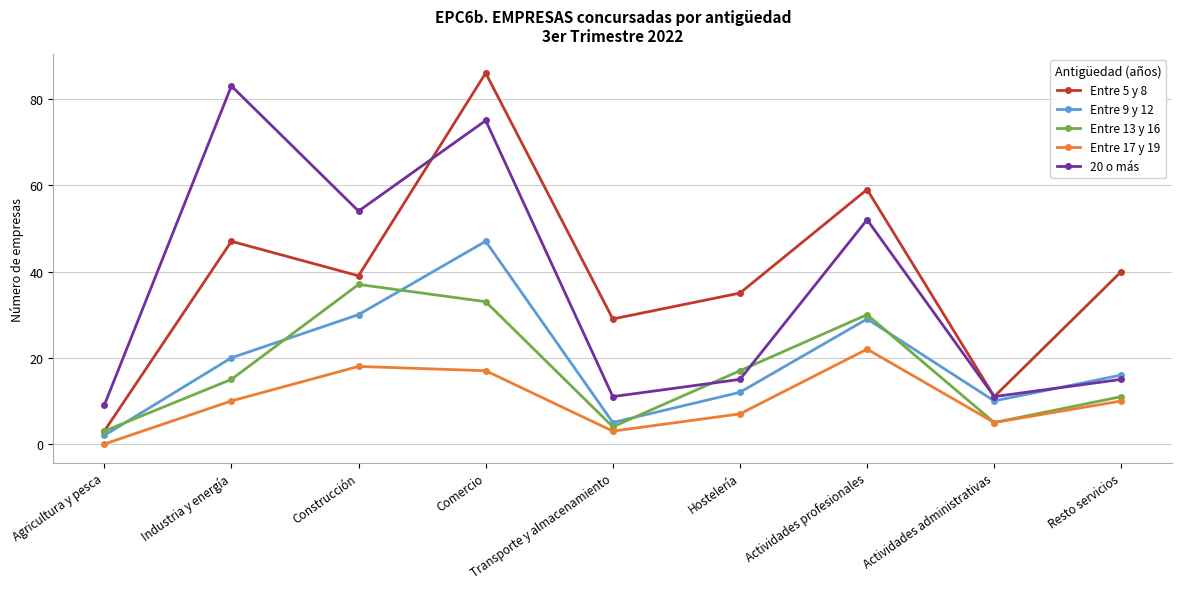

Between Actividades profesionales and Actividades administrativas, which series saw the biggest shift?

Entre 5 y 8